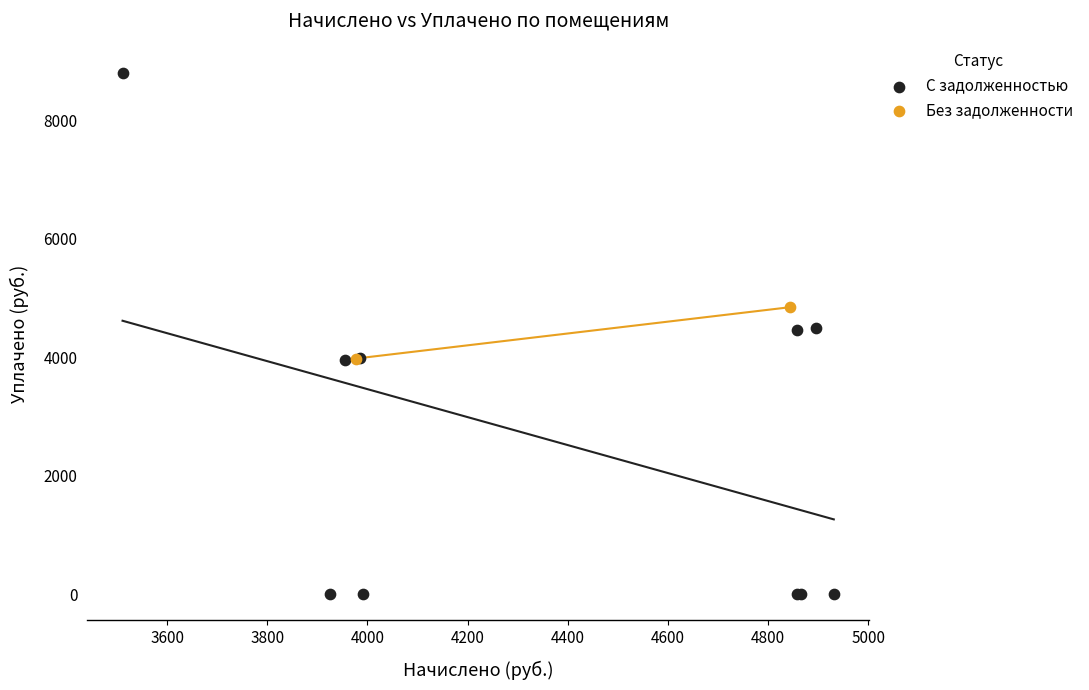

What are all the series names shown in the legend?

С задолженностью, Без задолженности